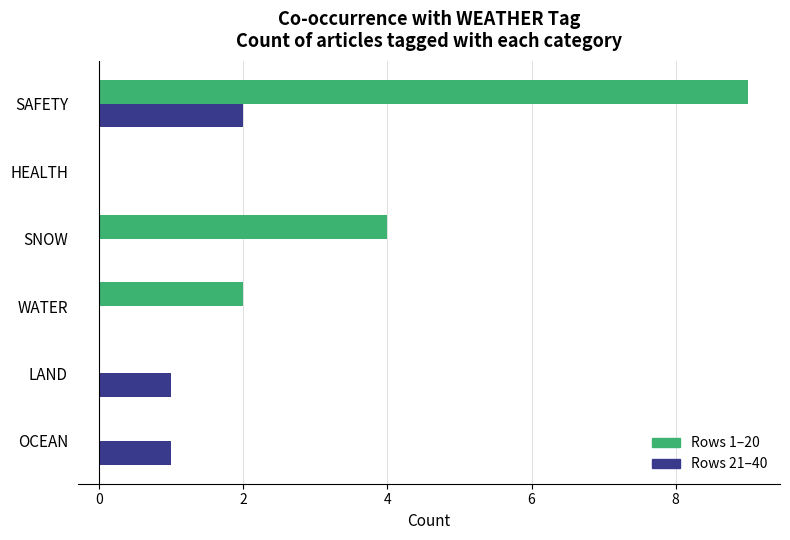

How many Rows 21–40 values are between 0 and 1?

5